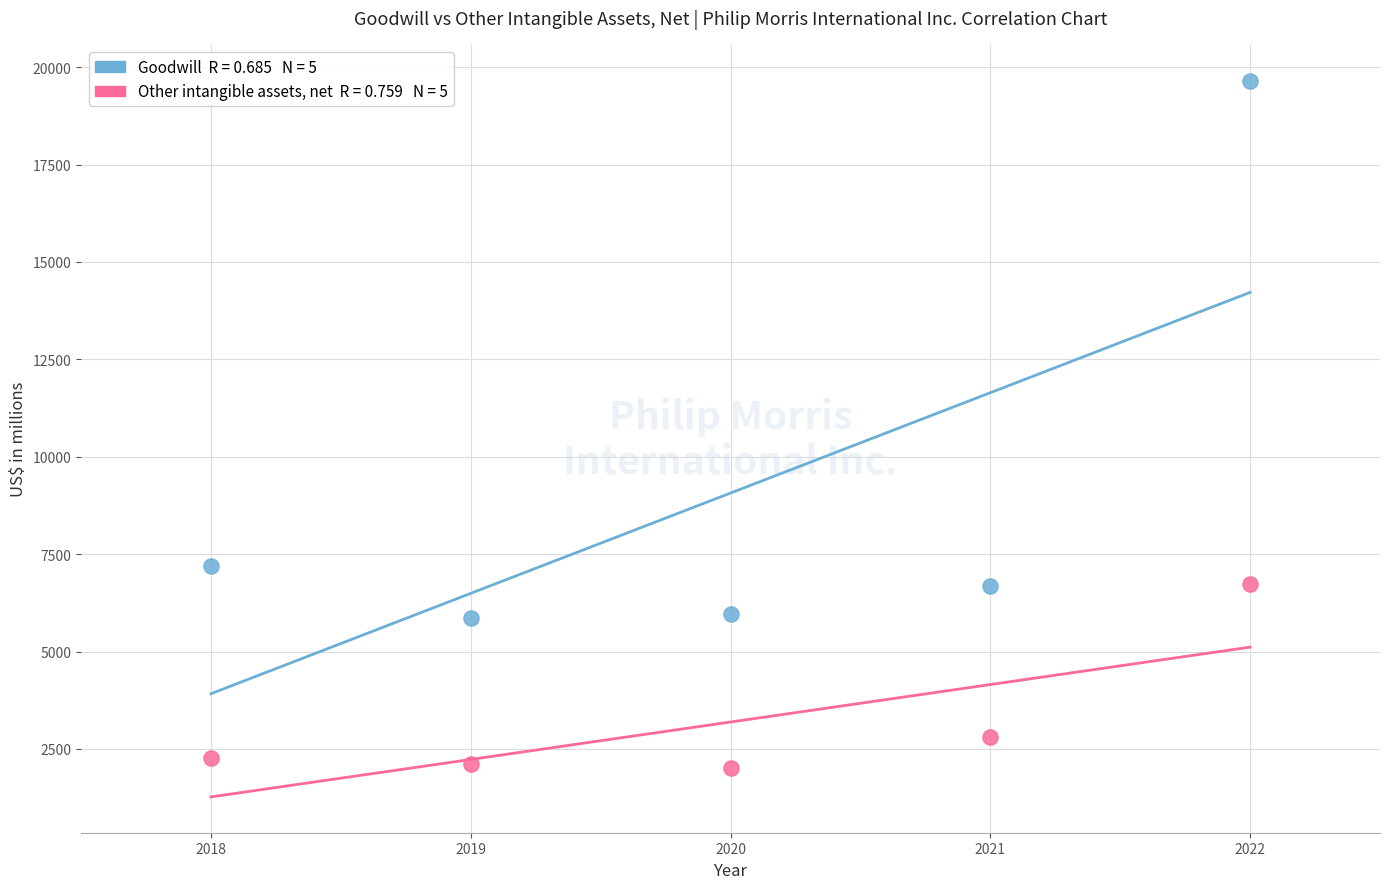

Across all data points, what is the range of Y values (max minus min)?

17636